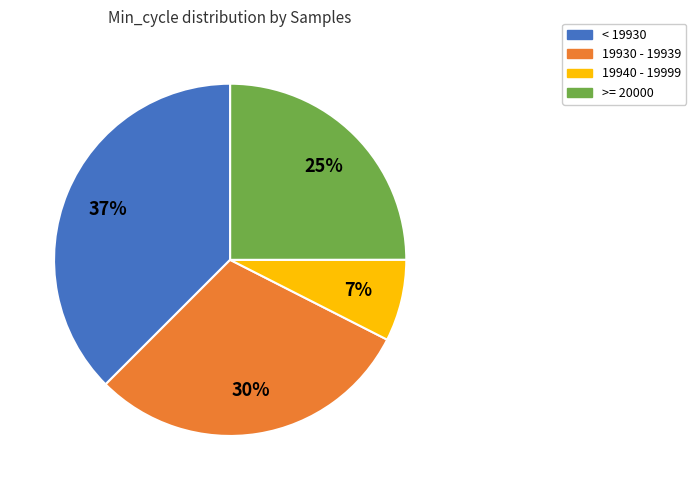

Is there a majority slice in this chart?

No